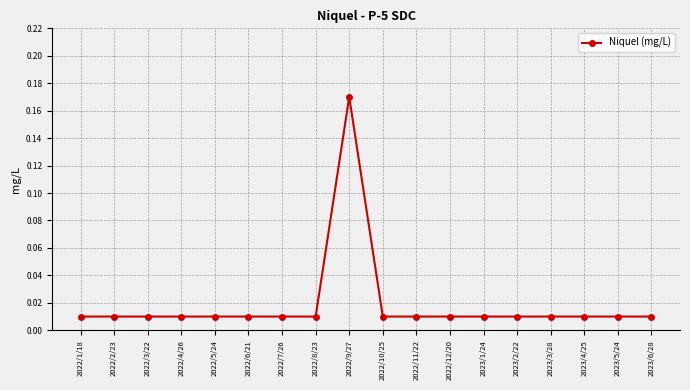

What is the sum of all values?

0.3